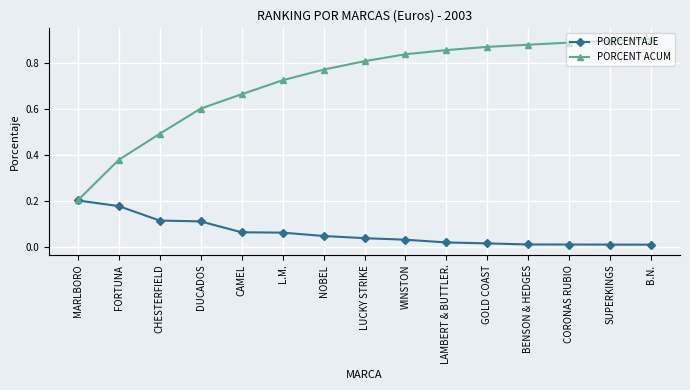

What position from the left is B.N.?

15